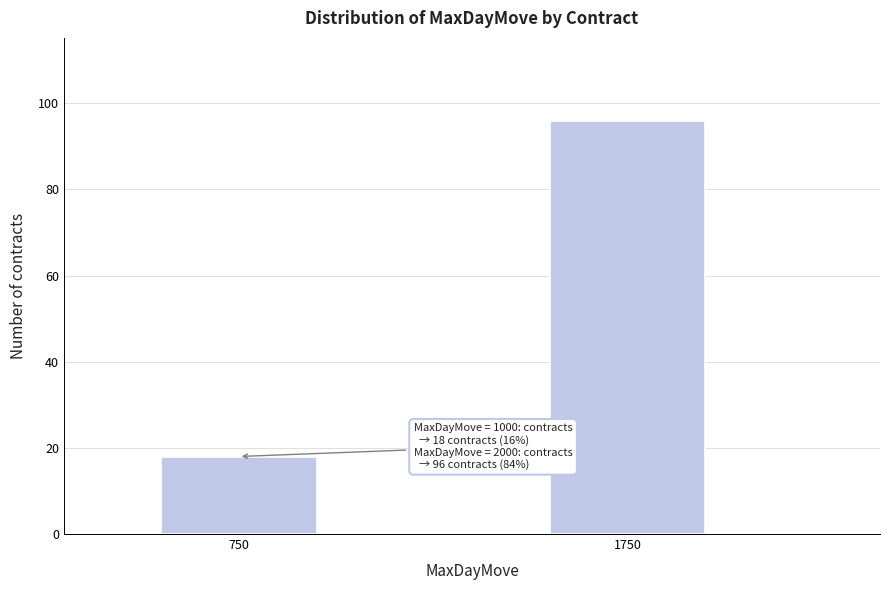

Reading left to right, what are all the values shown in this chart?

750=18	1750=96